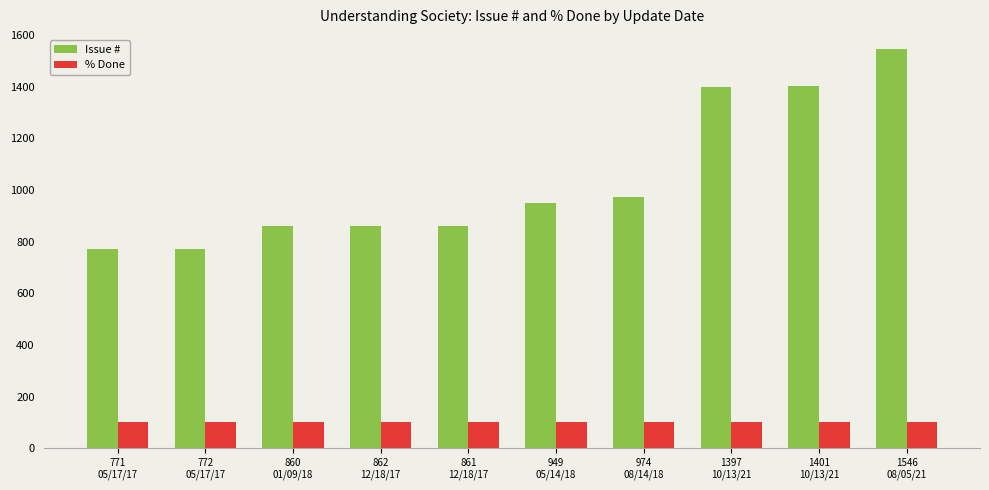

Rank the series by their average value, from lowest to highest.

% Done, Issue #